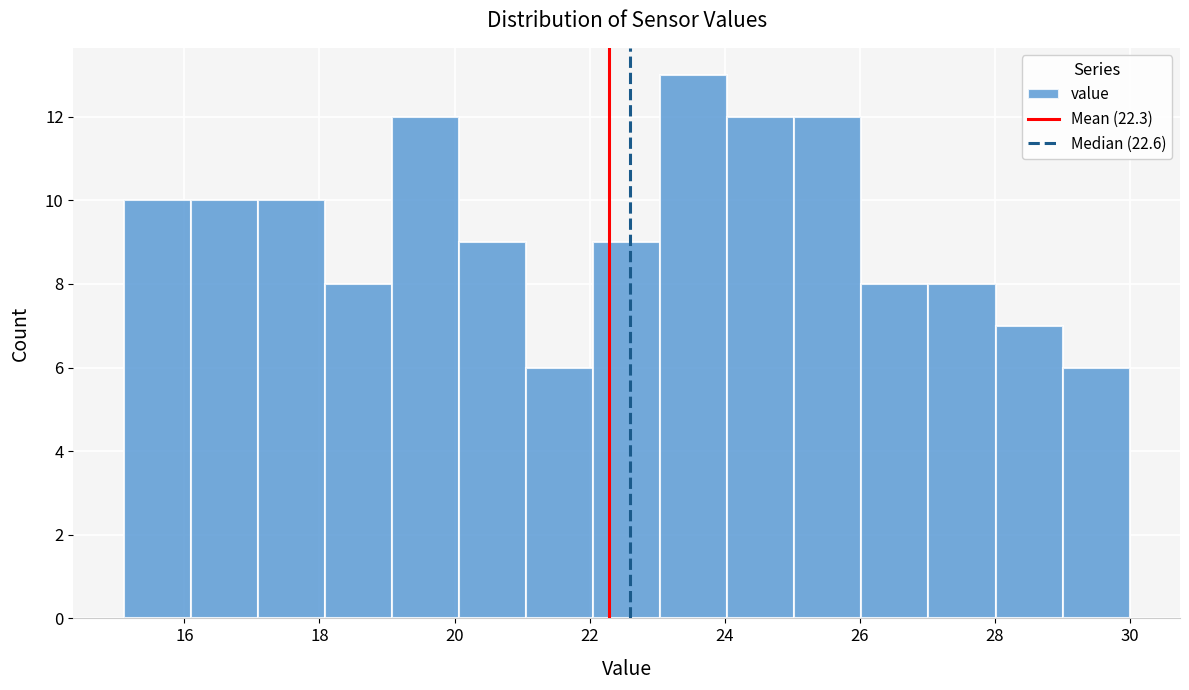

Which range on the x-axis has the tallest bar?

23.0 to 24.0